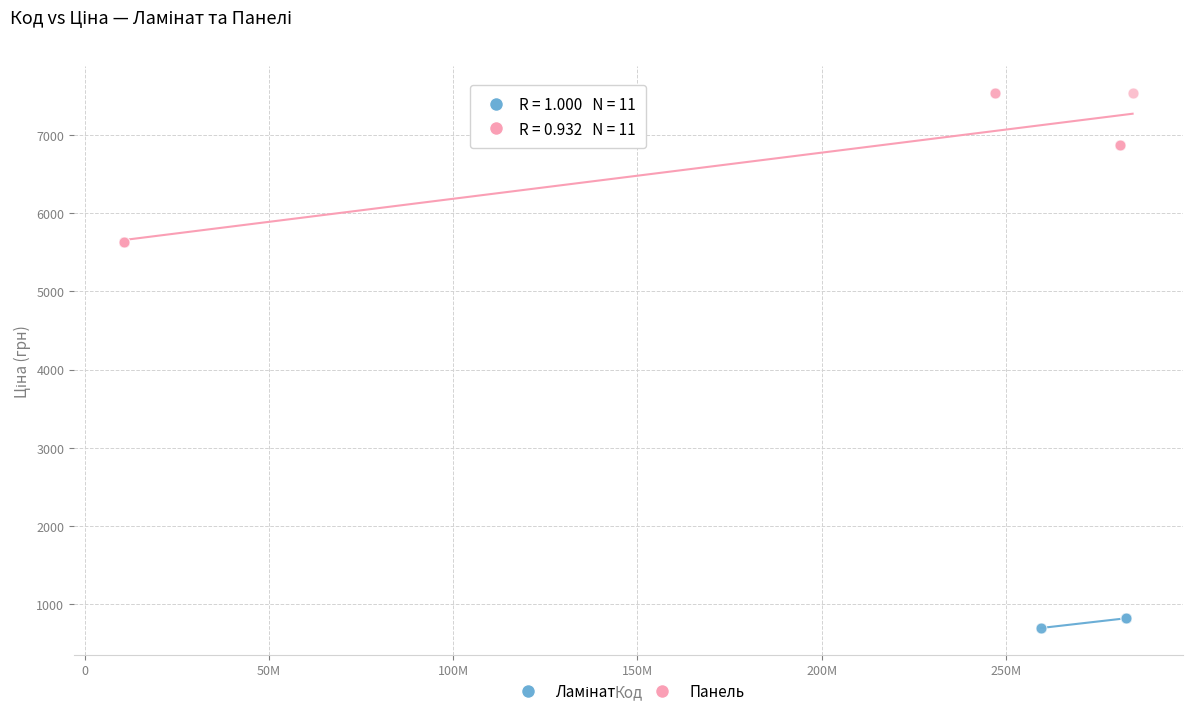

Which series reaches the maximum Y coordinate?

Панель